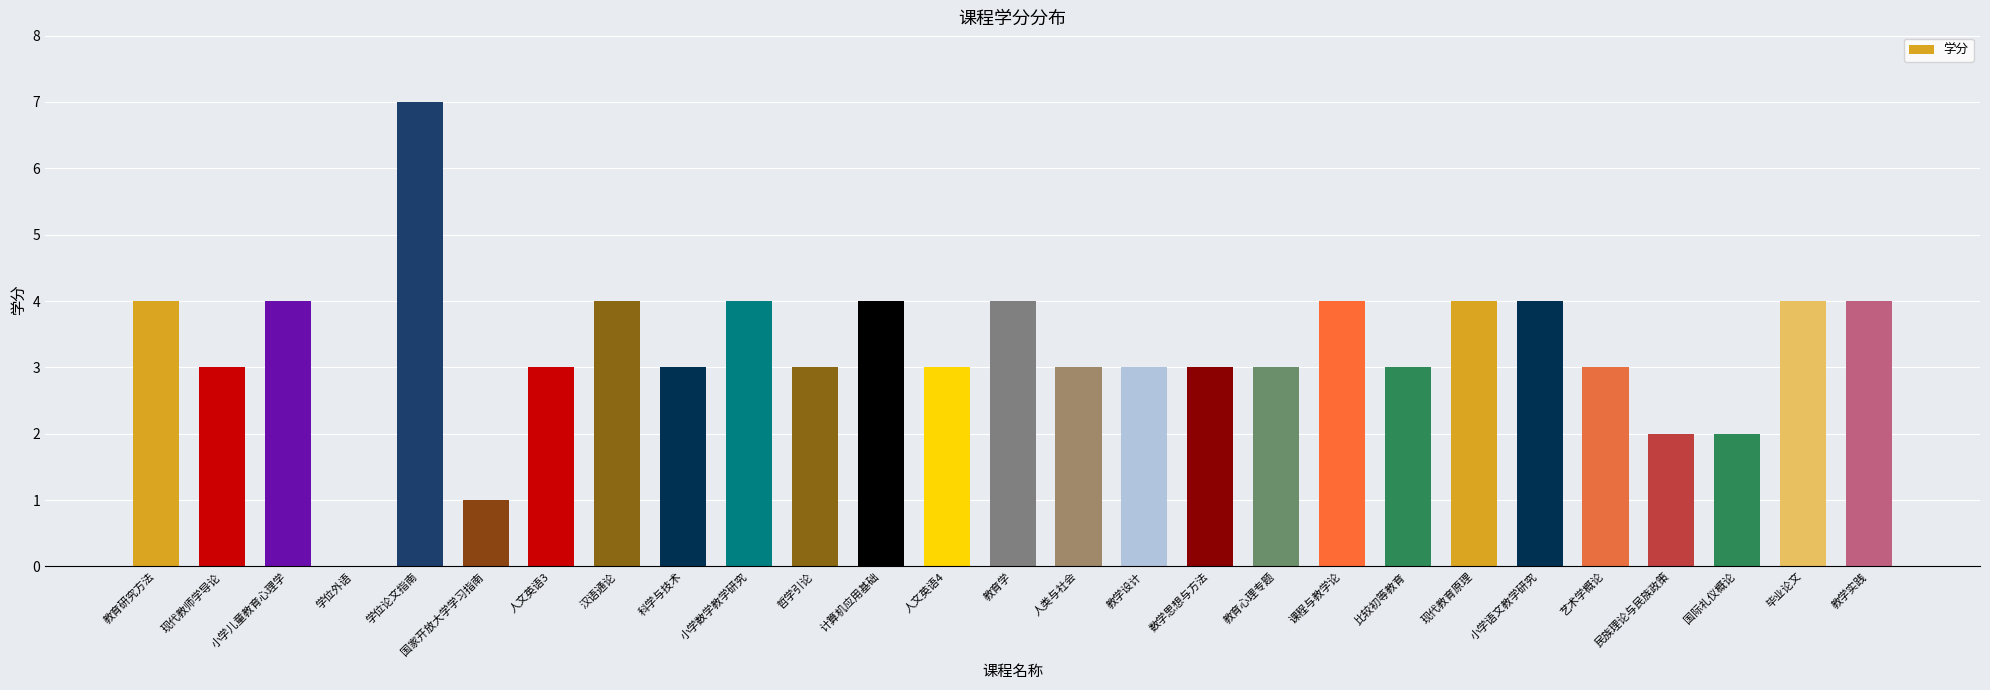

Count the number of categories in the chart.

27